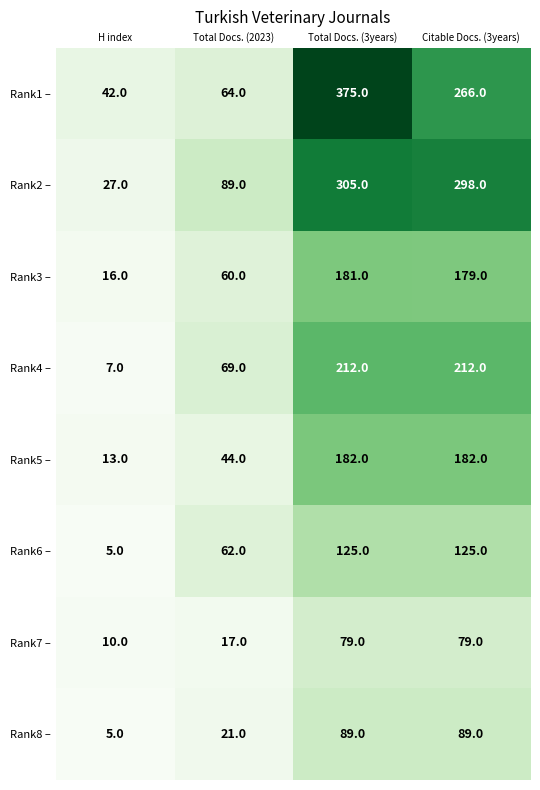

Where is Rank1 – nearest to the value 208?

Citable Docs. (3years)